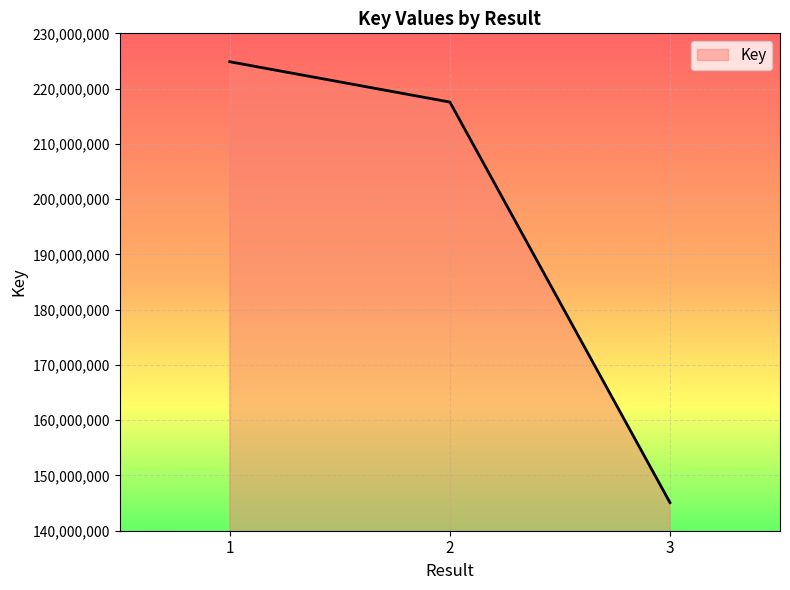

What is the greatest value displayed?

224857757